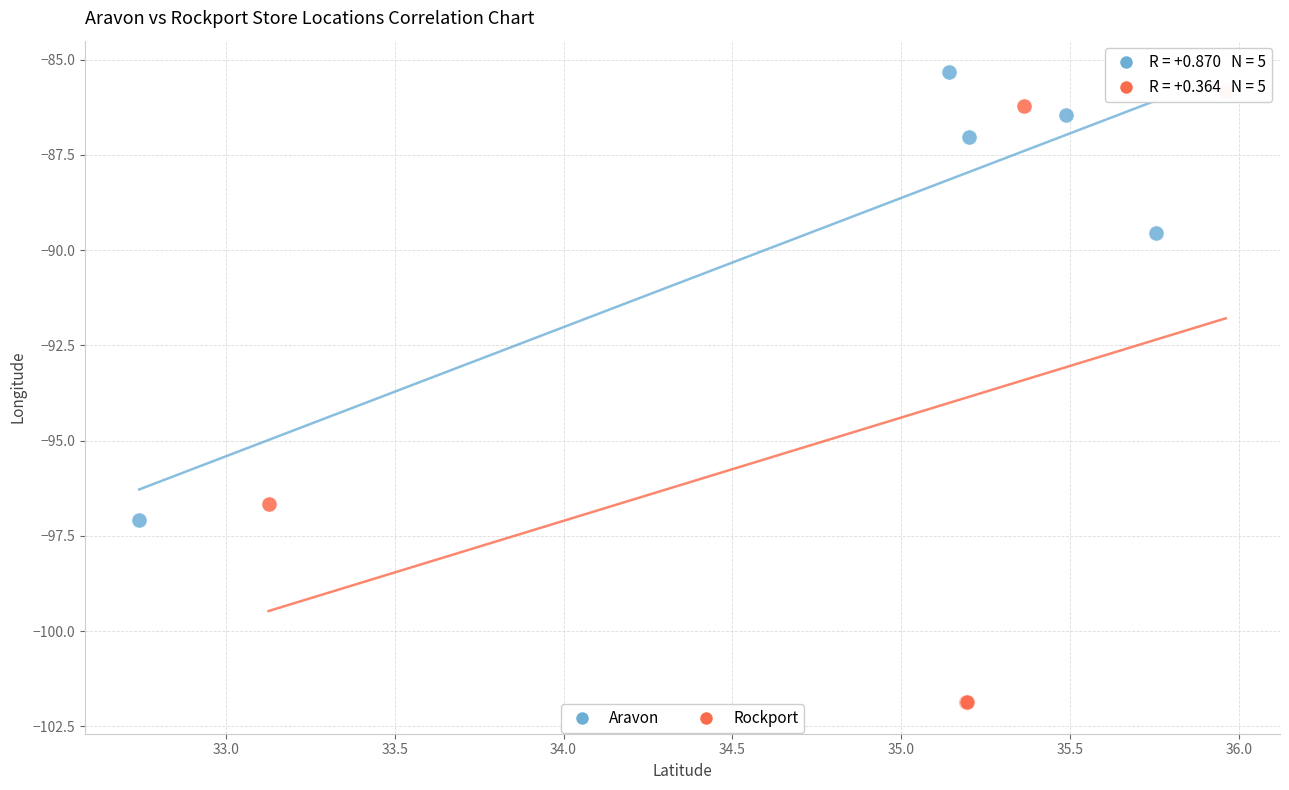

Which series contains the lowest Y value?

Rockport